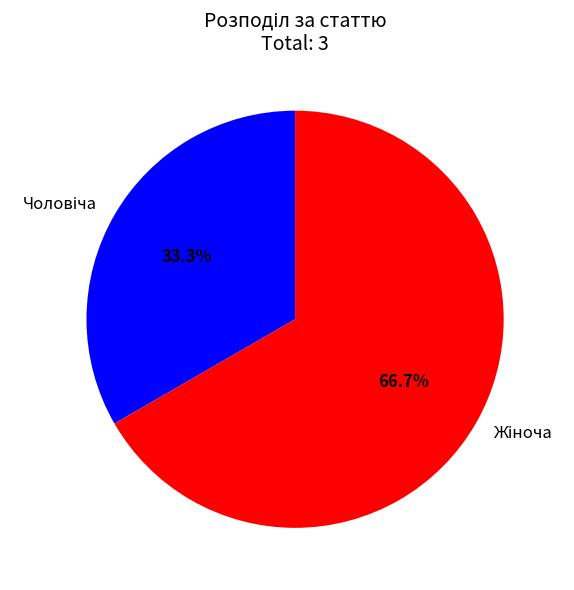

Combined, what portion of the pie is Жіноча and Чоловіча?

100.0%